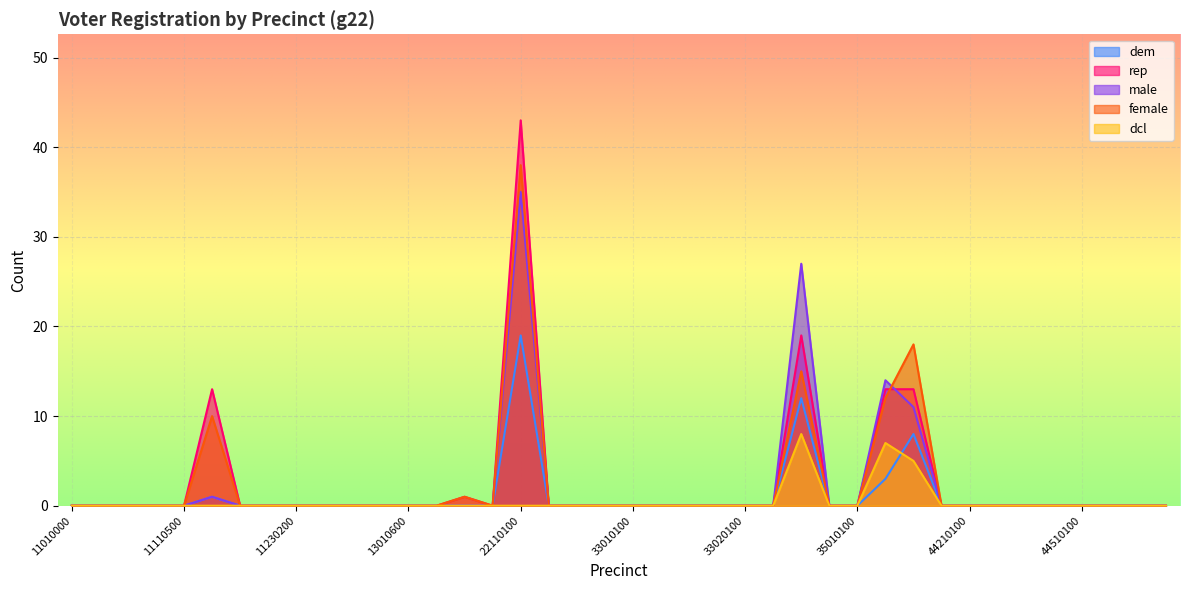

The dcl series shows 0 at 44310000. True or false?

True